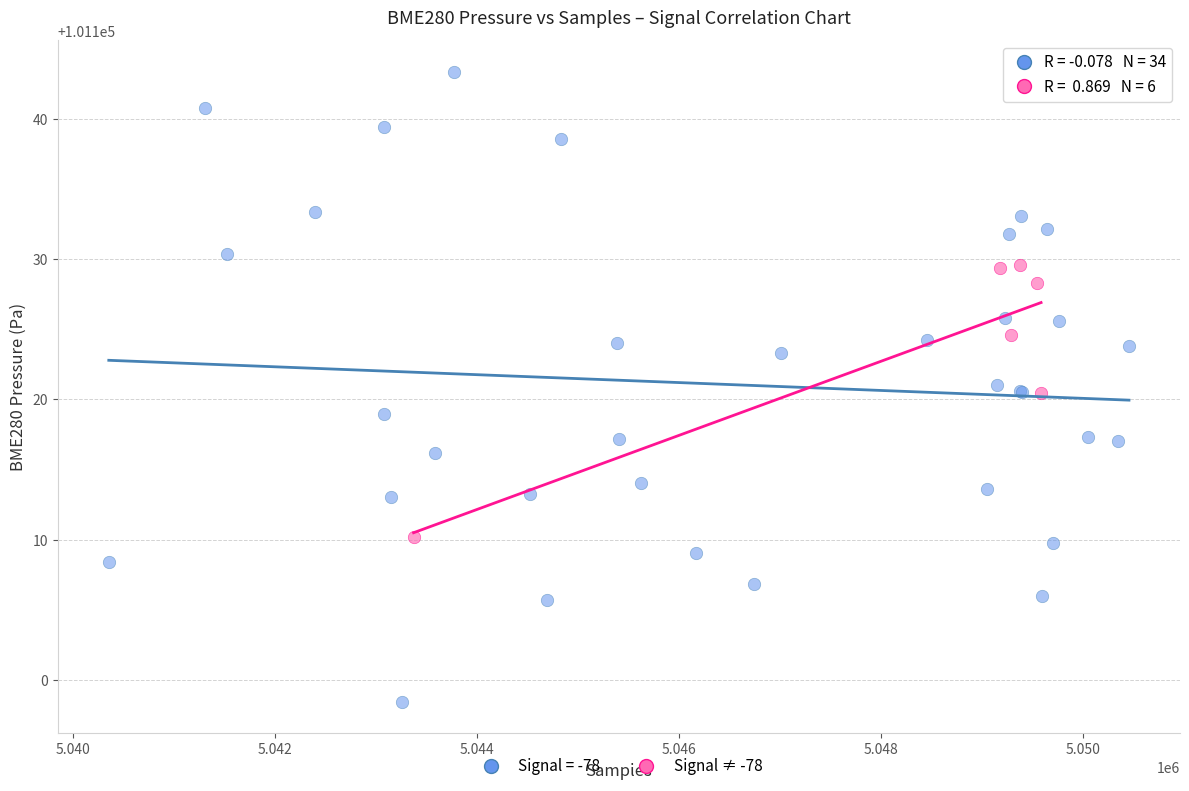

Which series contains the highest Y value?

Signal = -78